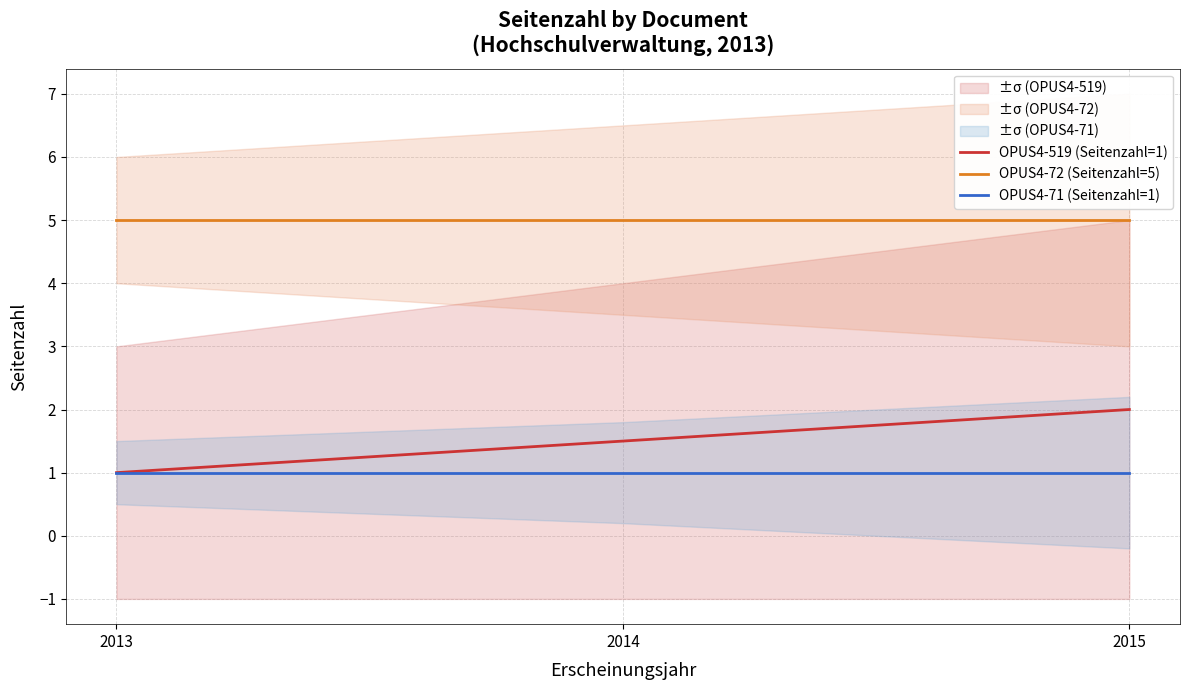

What is the value of the OPUS4-519 (Seitenzahl=1) point at the 2nd from the left?

1.5